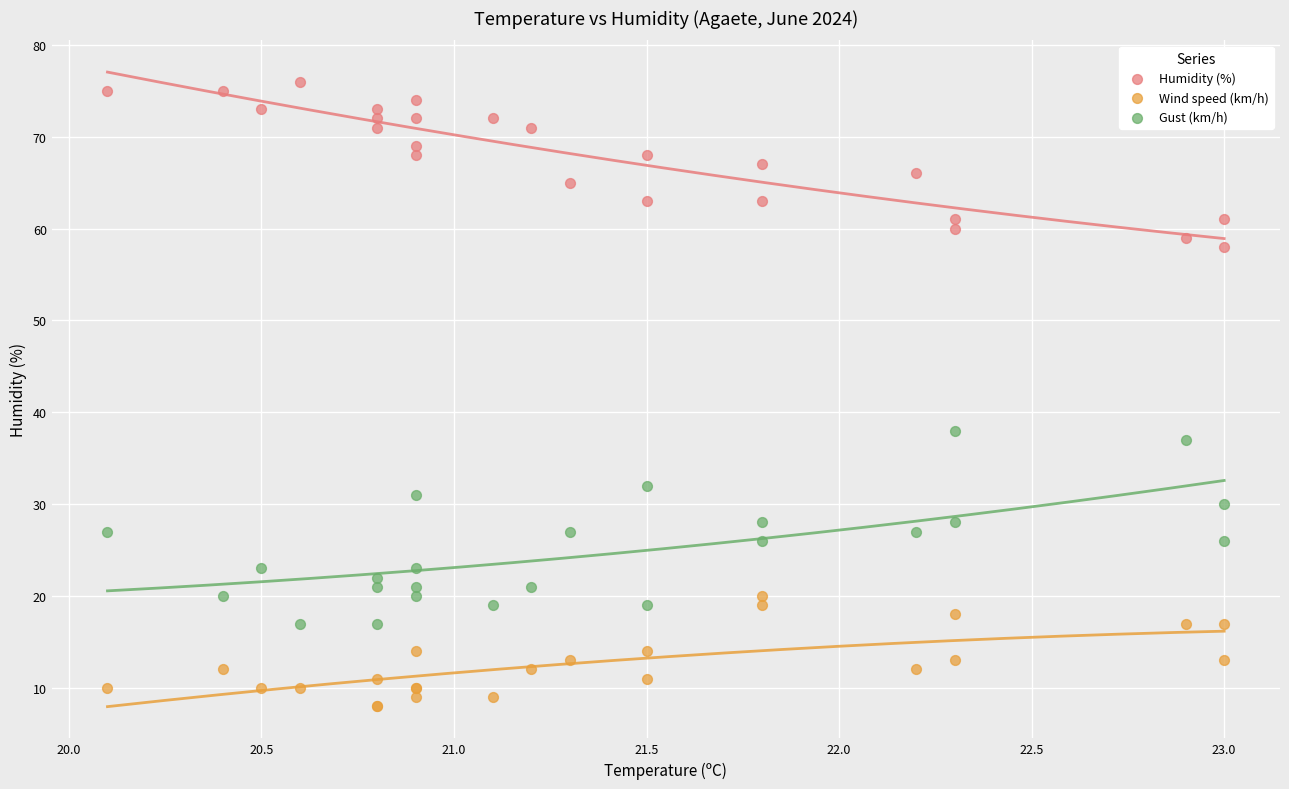

Across all series, what Y value is closest to 42?

38